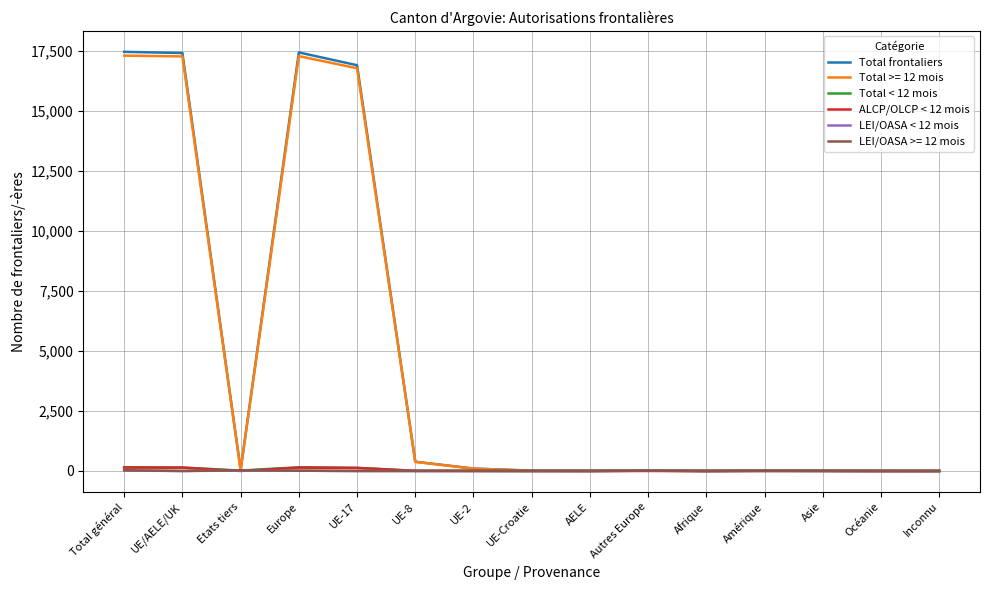

Does the chart display data point markers on the line(s)?

No